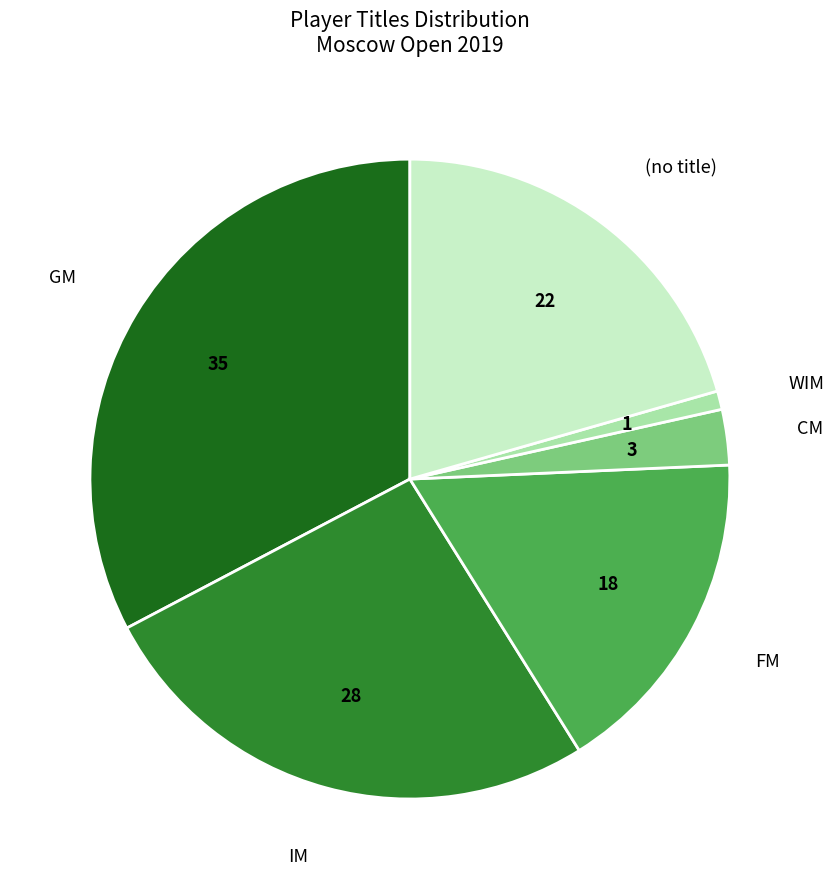

Rank the categories by value from lowest to highest.

WIM, CM, FM, (no title), IM, GM